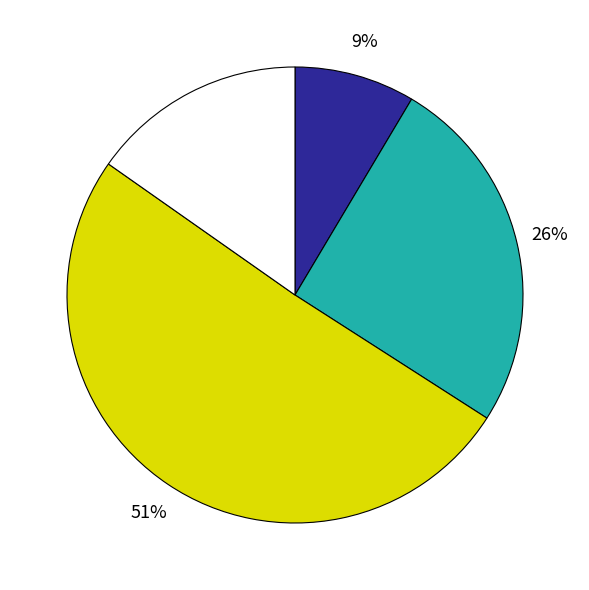

To the nearest percent, what is the average slice percentage?

25%